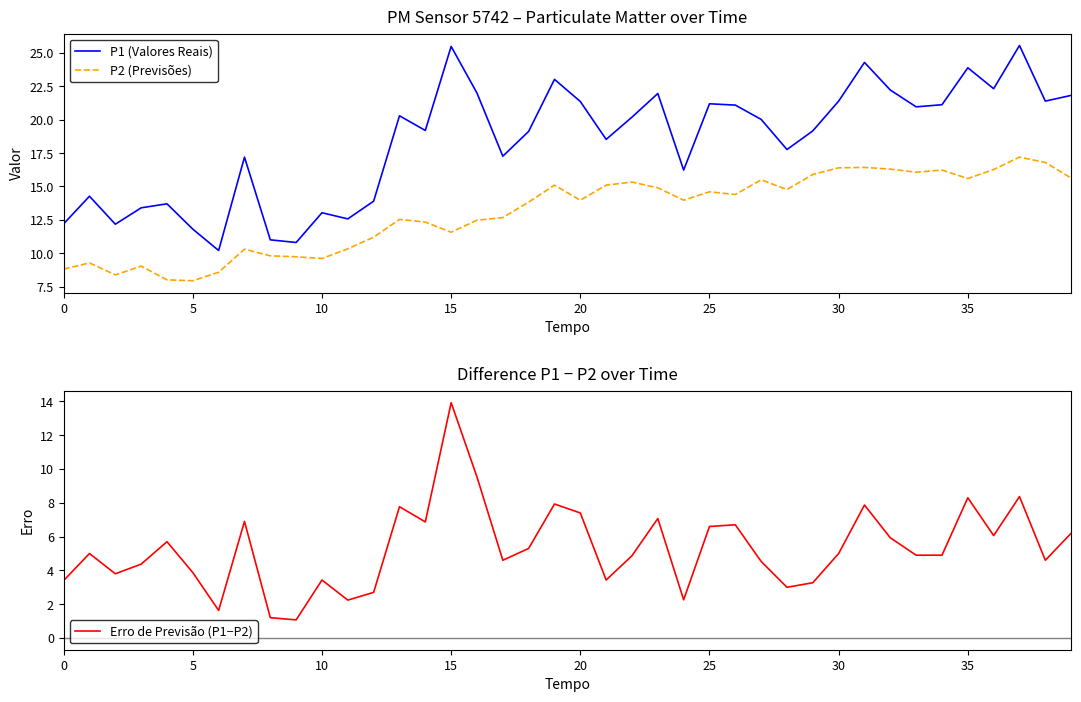

True or false: P2 (Previsões) and P1 (Valores Reais) cross at least once.

False